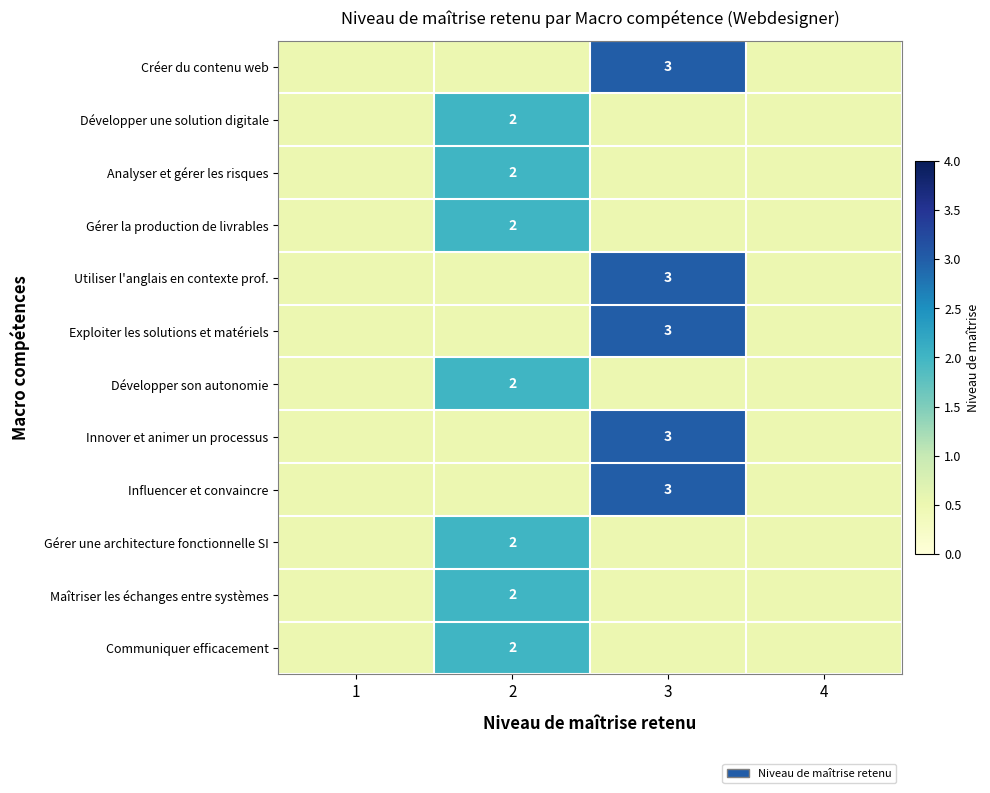

Is it true that Analyser et gérer les risques equals 2.0 at 2?

True